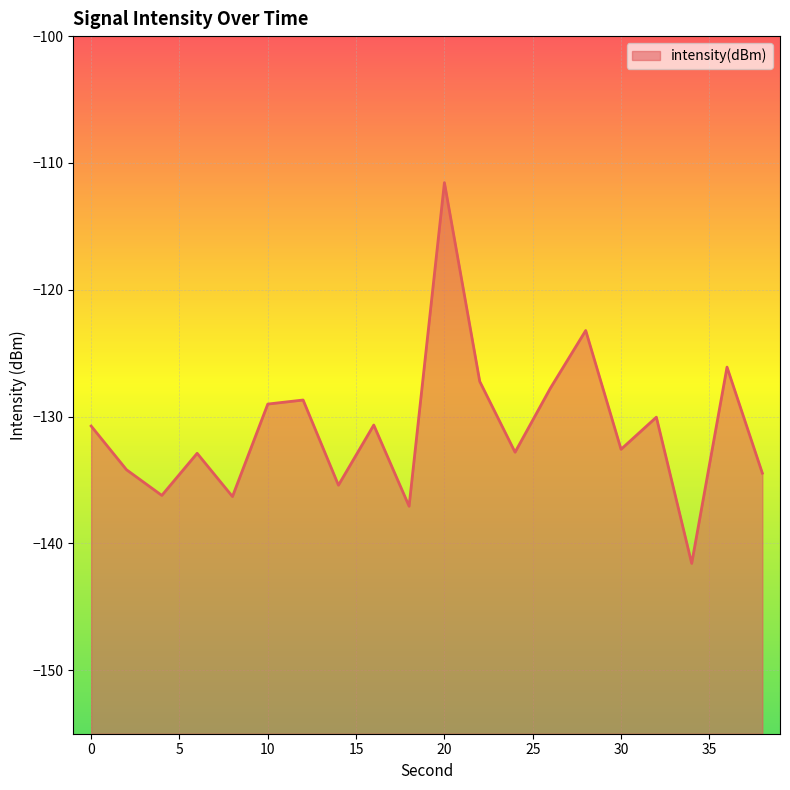

Does the chart display data point markers on the line(s)?

No